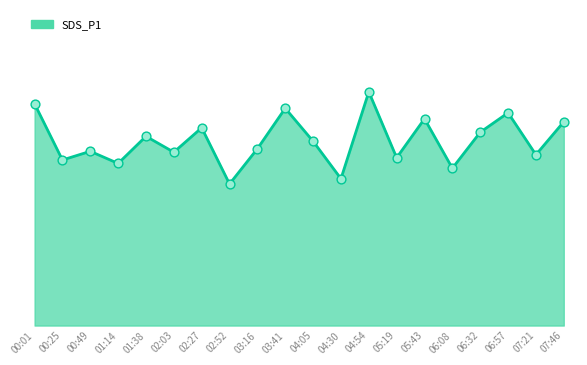

Between 06:32 and 03:41, which is larger?

03:41